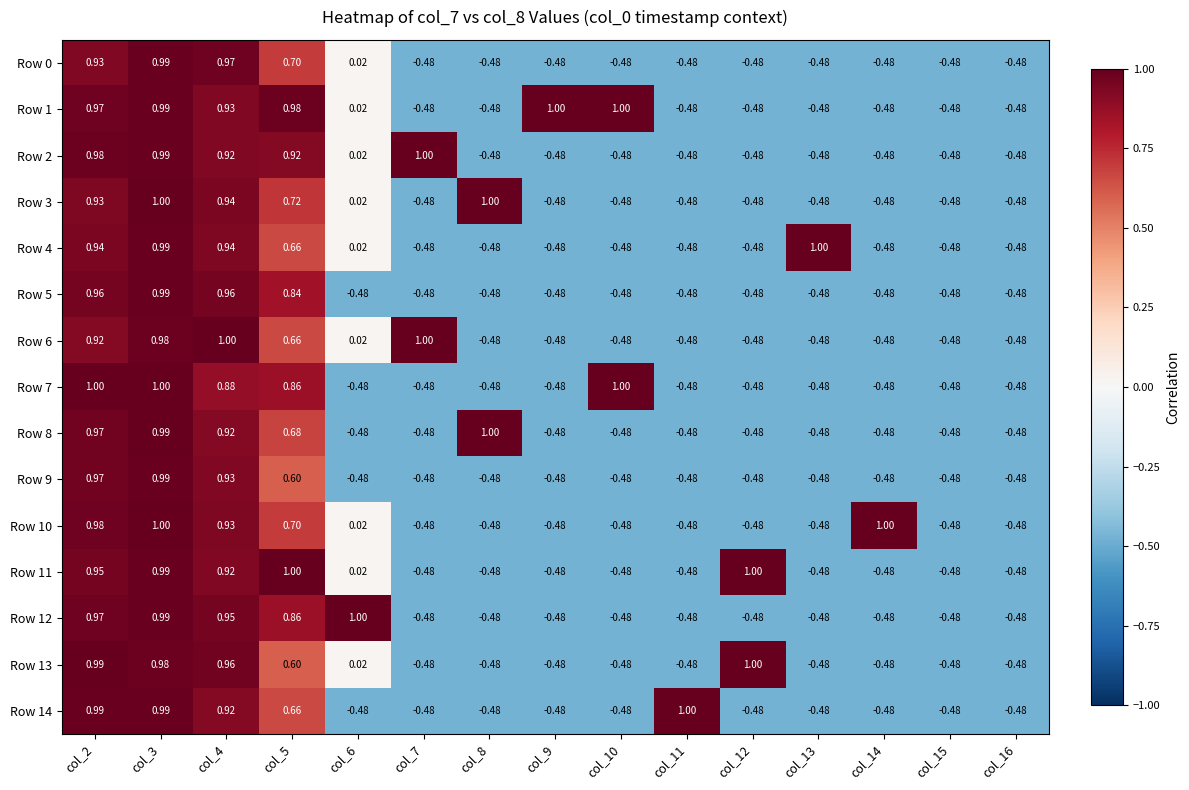

Is the value of Row 11 at col_2 greater than the value of Row 14 at col_12?

Yes